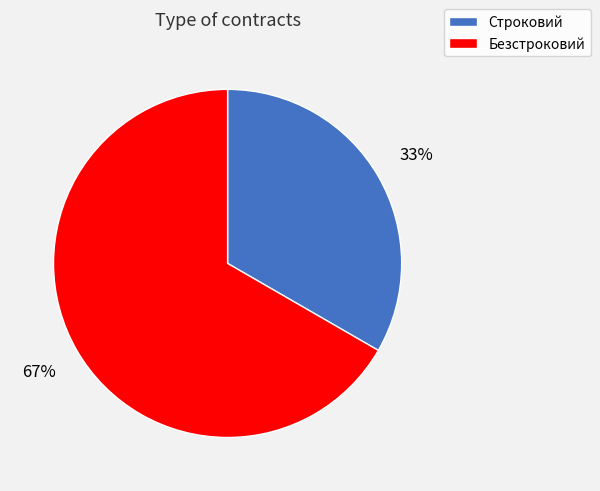

Combined, do Безстроковий and Строковий account for over 50%?

Yes